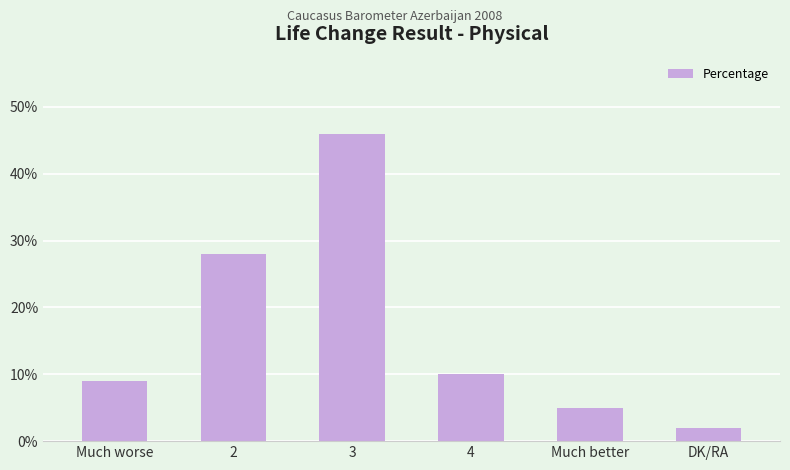

Reading left to right, transcribe all the data shown in this chart.

9	28	46	10	5	2